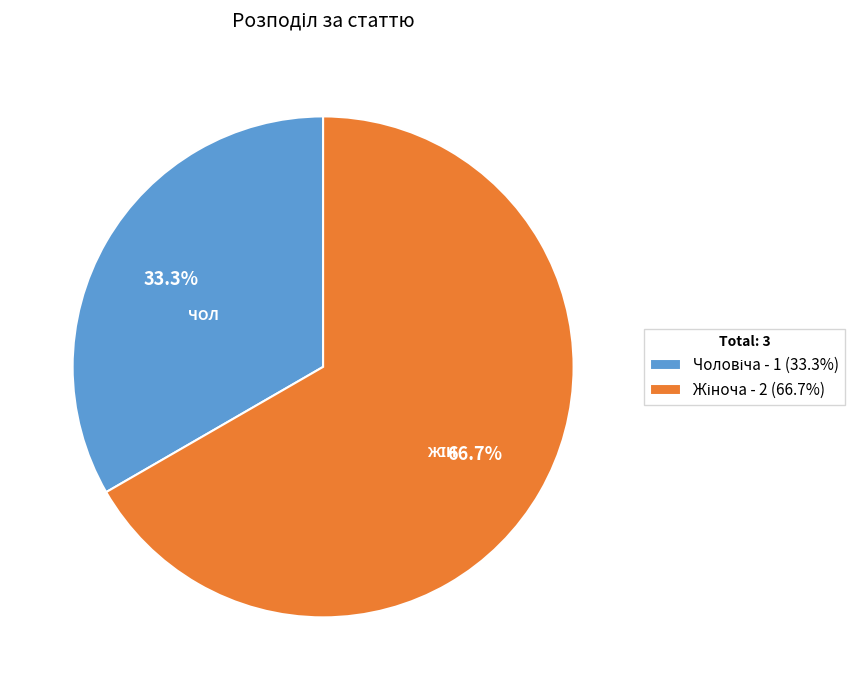

What is the smallest slice in the pie chart?

Чоловіча